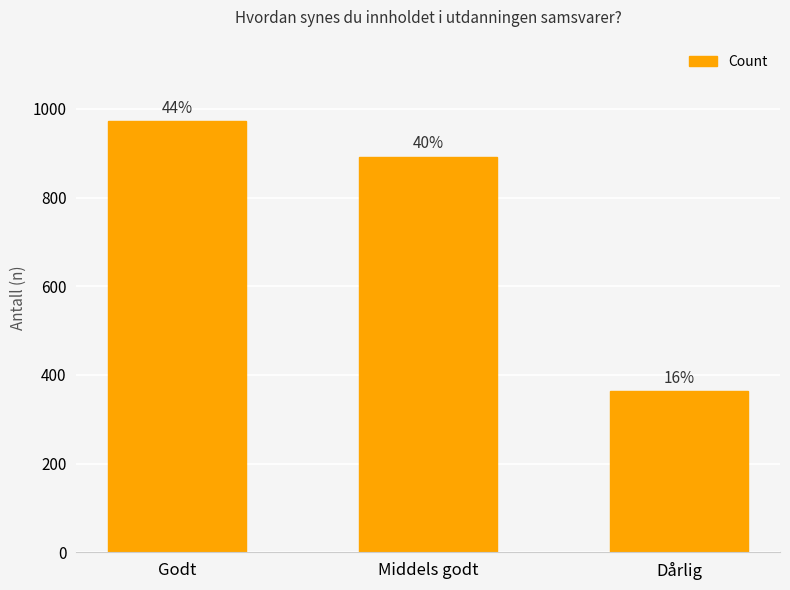

Are the bars horizontal?

No